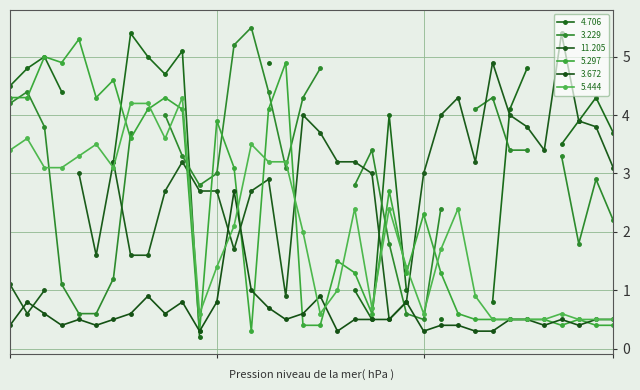

Read the 11.205 value at 02:30.

2.9